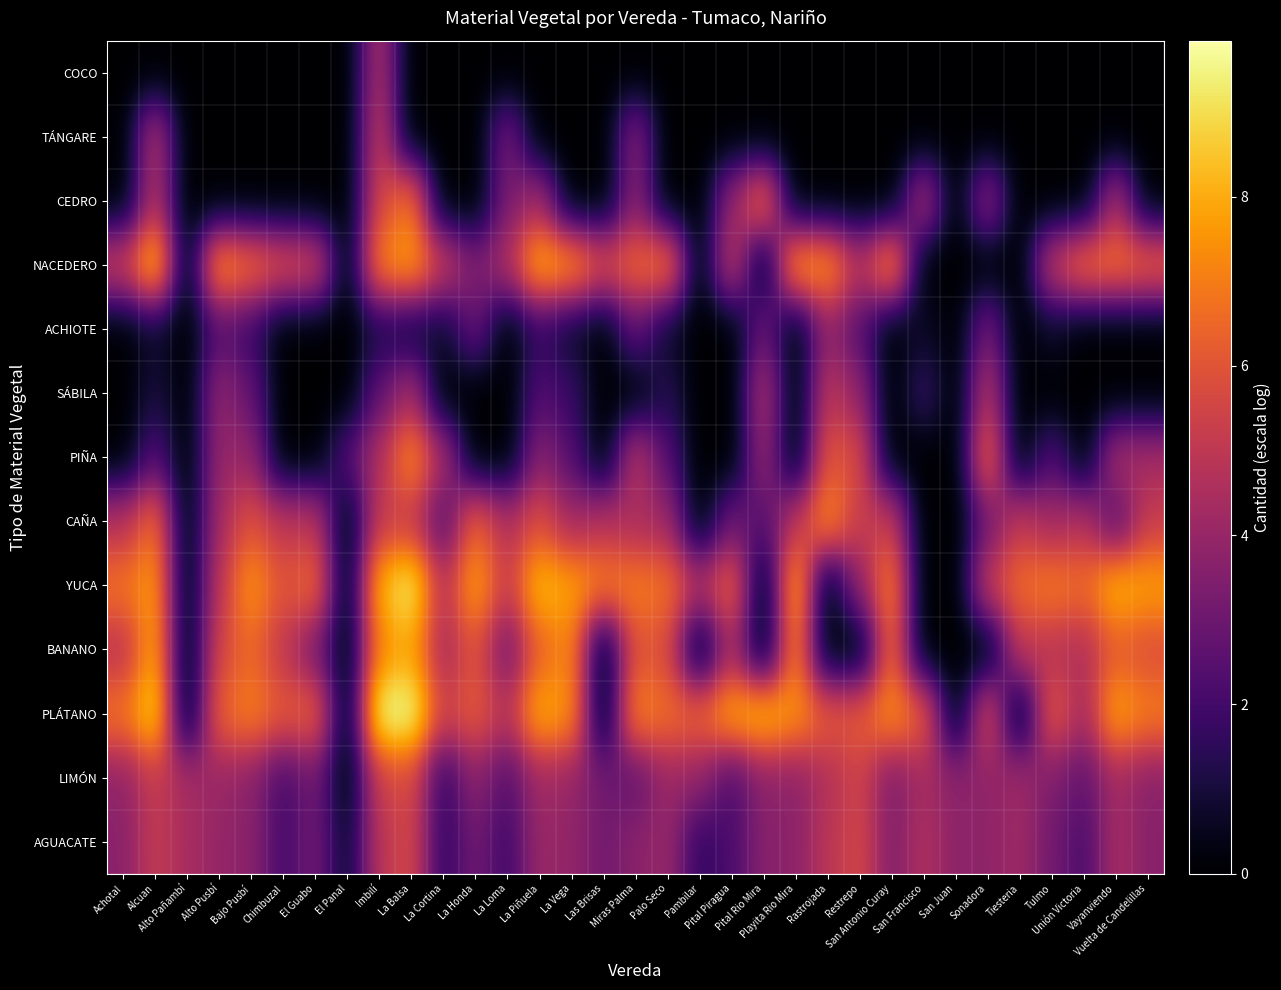

What is the total value across all series at Rastrojada?

45.9